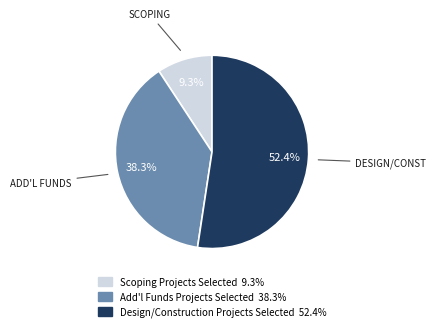

Is there any slice that represents more than half of the pie?

Yes